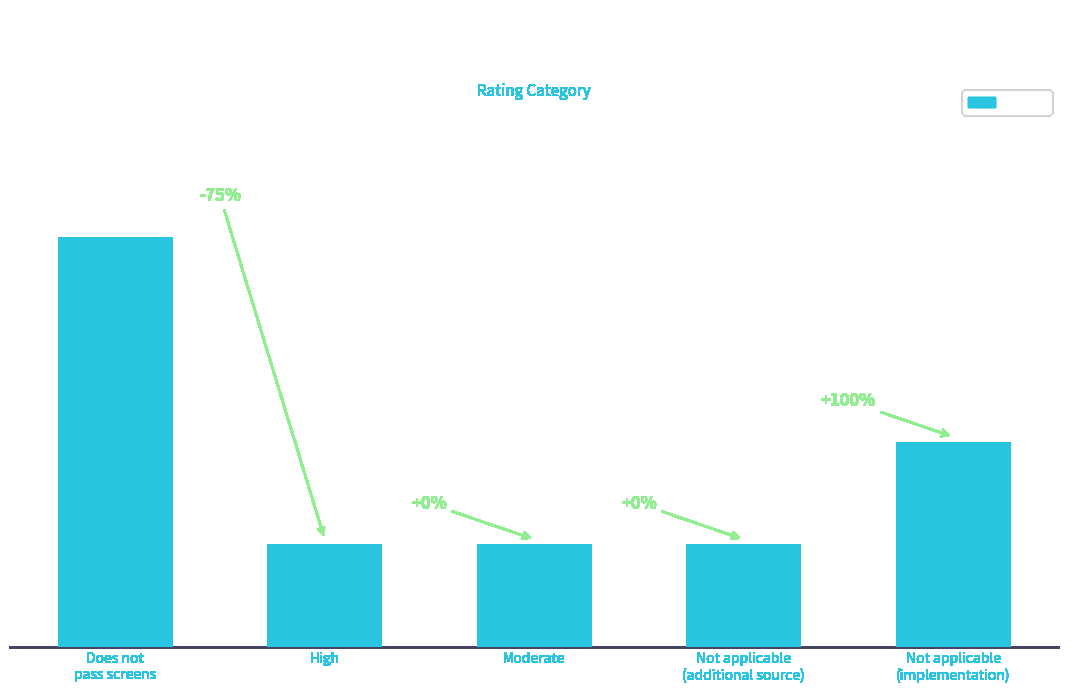

Which label corresponds to the largest value in the chart?

Does not
pass screens